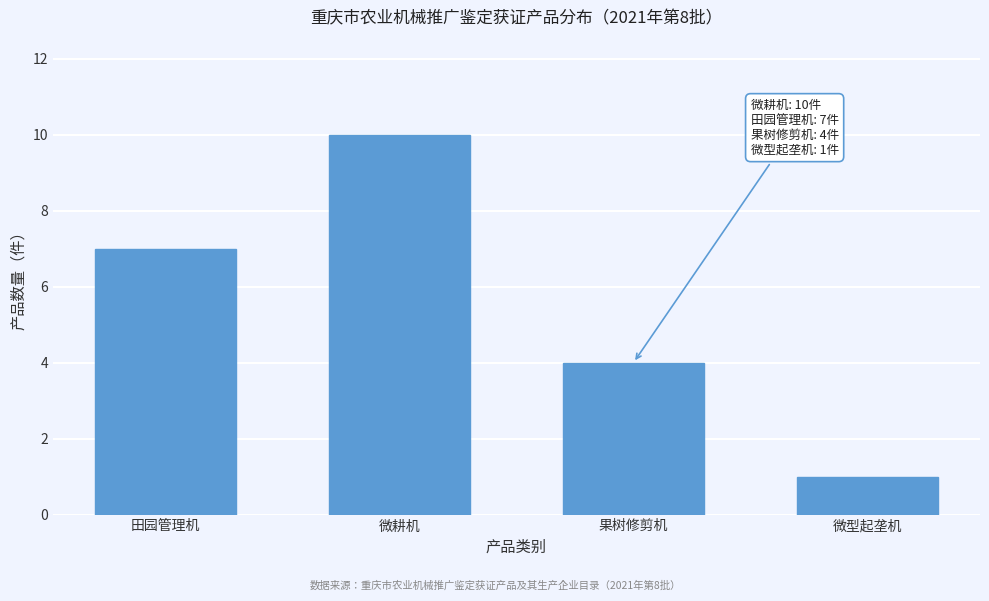

Reading left to right, list all the values displayed in this chart.

田园管理机=7	微耕机=10	果树修剪机=4	微型起垄机=1